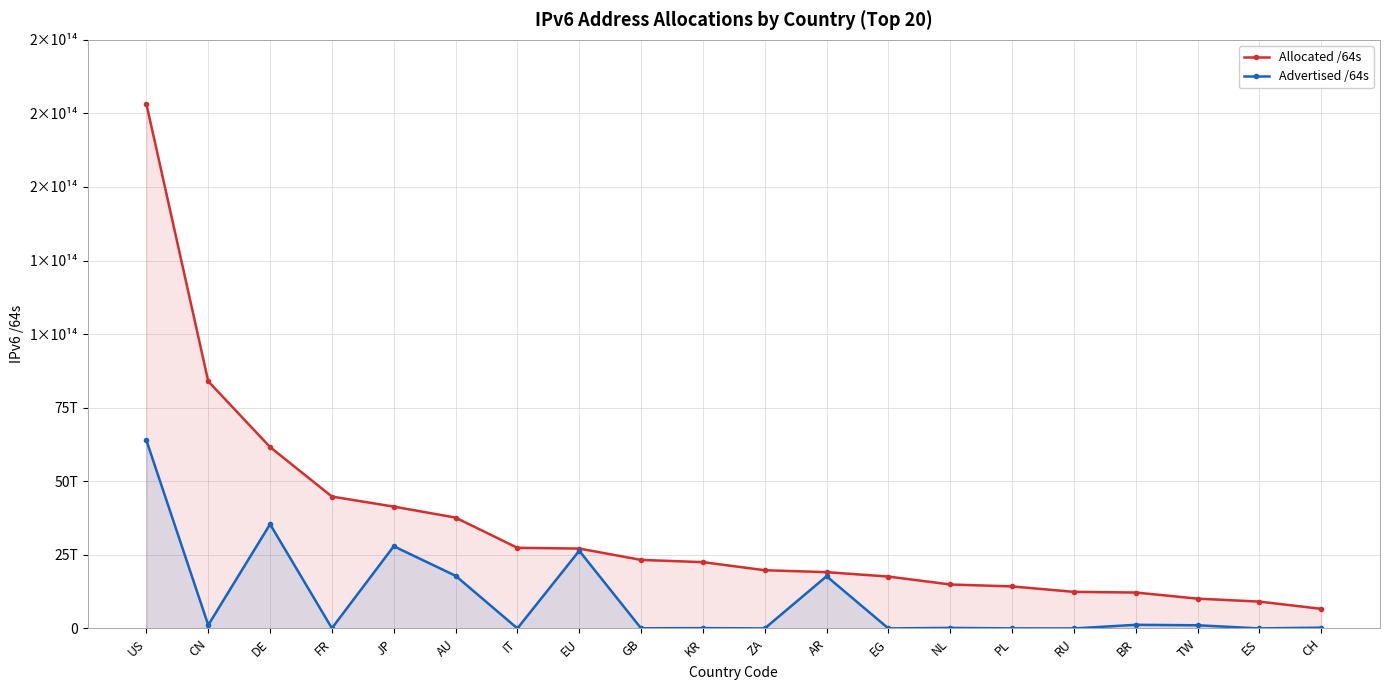

Rank the series by their average value, from lowest to highest.

Advertised /64s, Allocated /64s